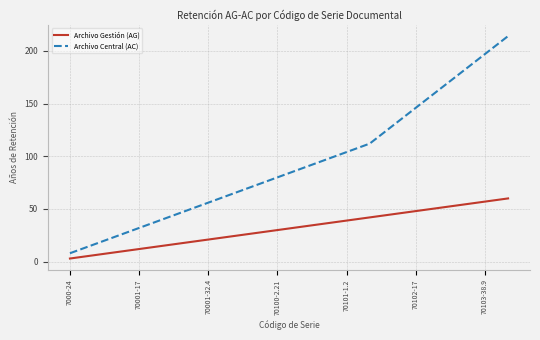

What is the difference between the maximum and minimum values in the Archivo Gestión (AG) series?

57